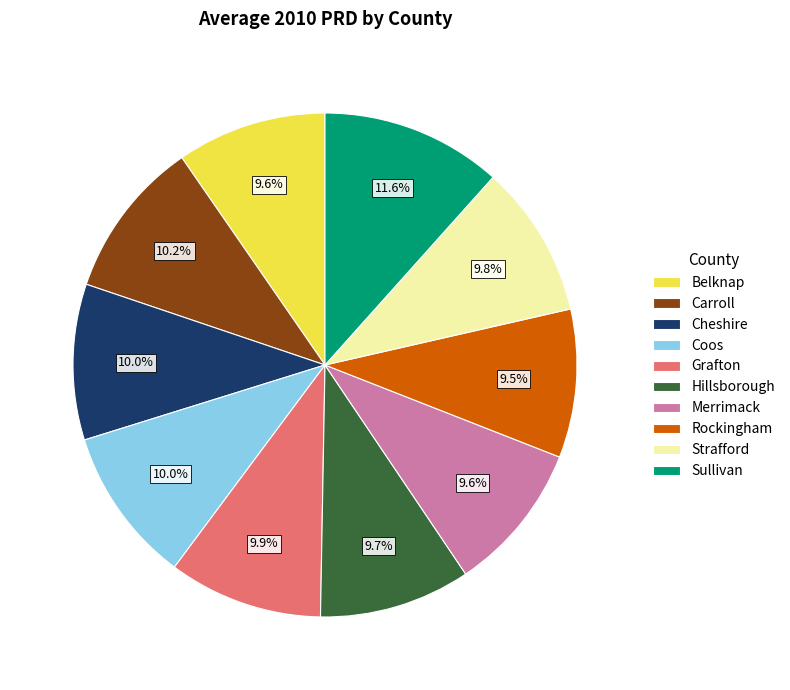

Is there any slice that represents more than half of the pie?

No